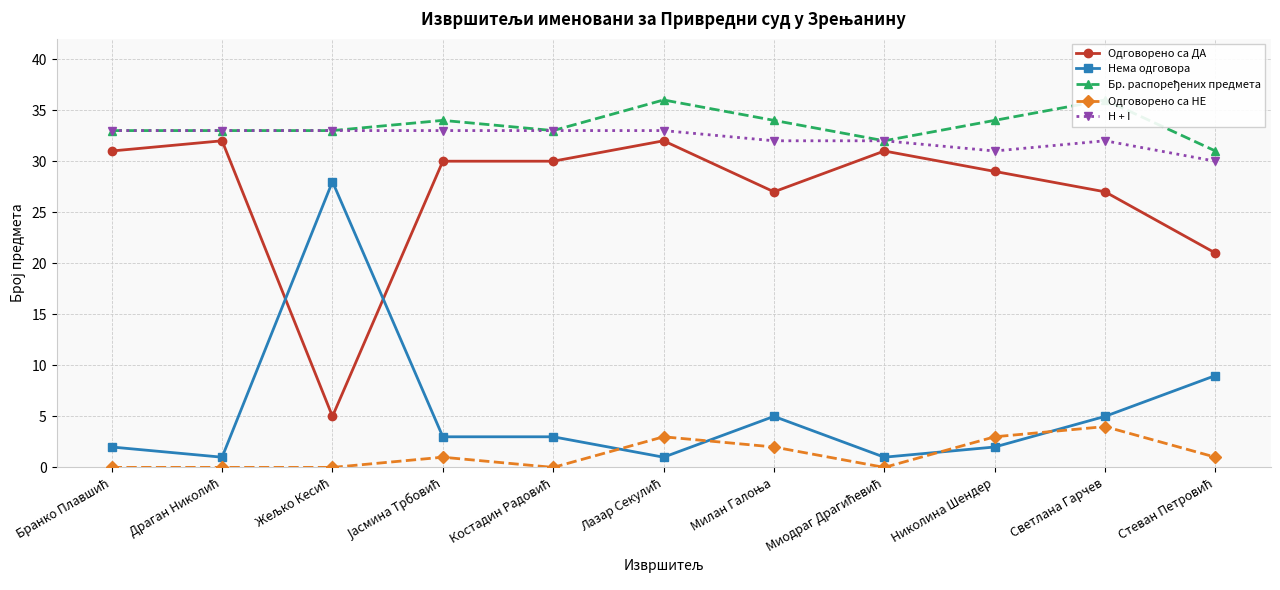

How many distinct data groups are displayed?

5